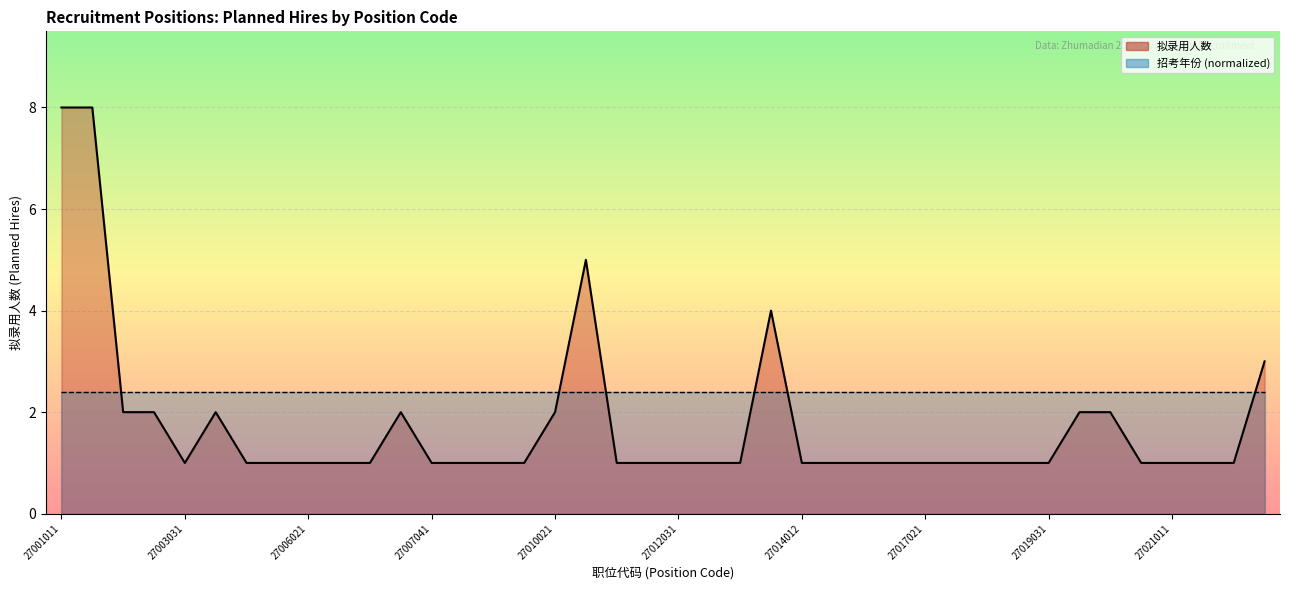

How many lines are shown in the chart?

1